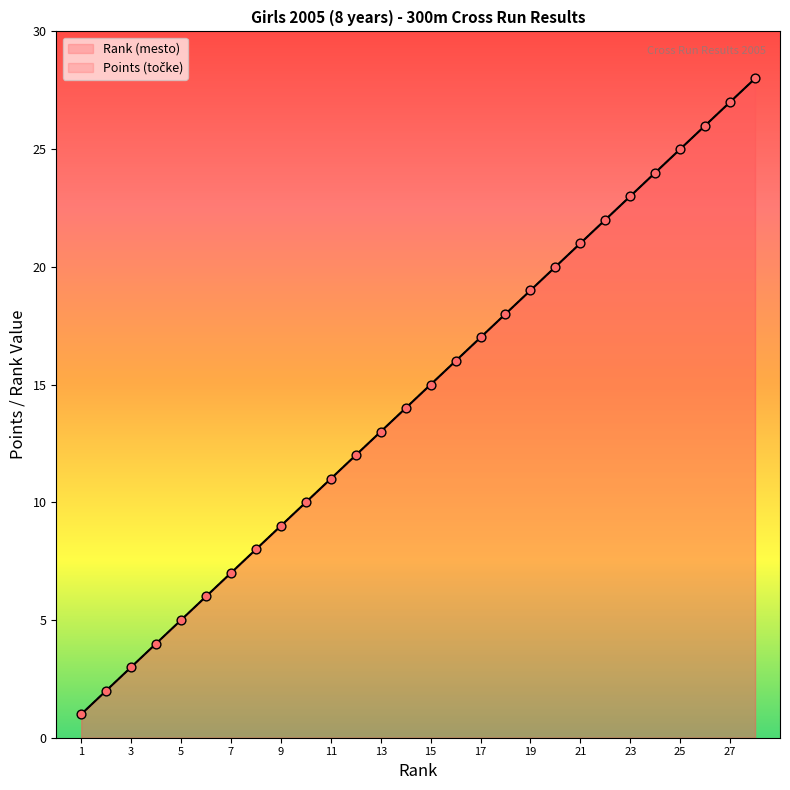

Which series contains the lowest Y value?

Rank (mesto)